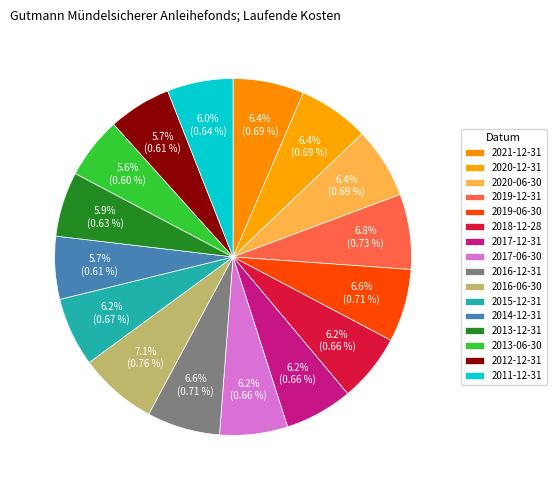

What portion of the pie excludes 2013-06-30?

94.4%